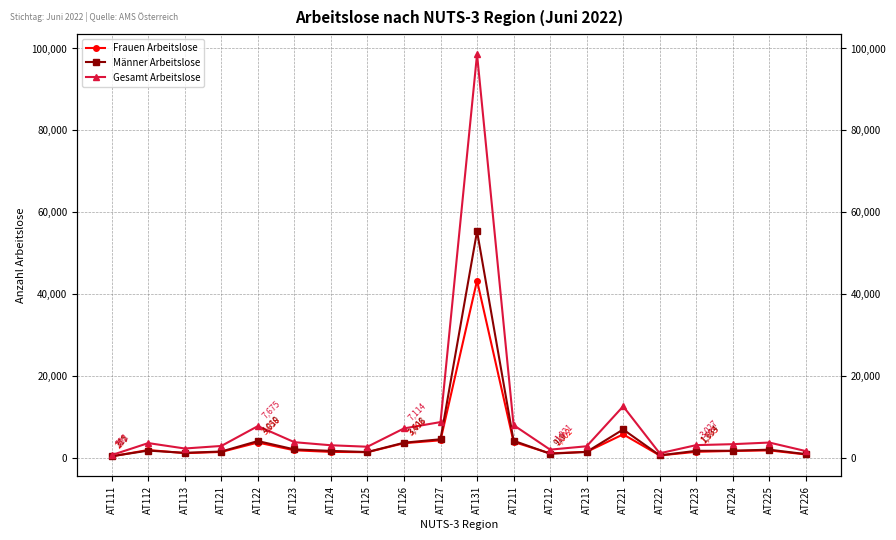

List the series in order of their peak value, highest first.

Gesamt Arbeitslose, Männer Arbeitslose, Frauen Arbeitslose